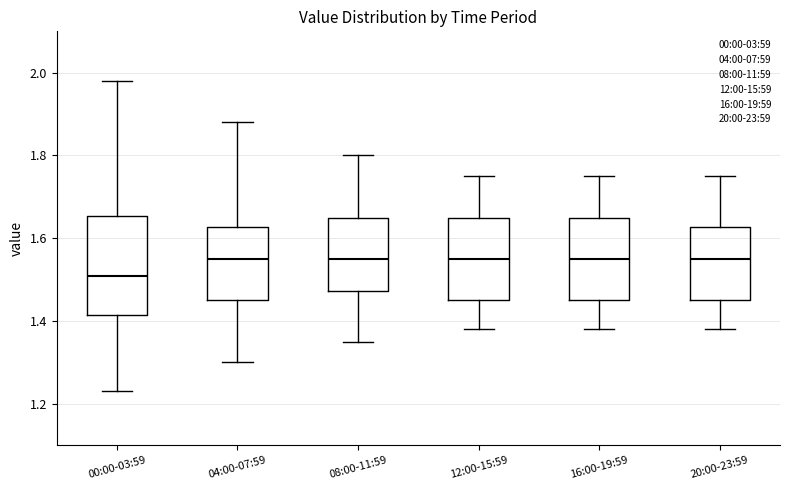

Which box is the tallest, from its lower edge to its upper edge?

00:00-03:59